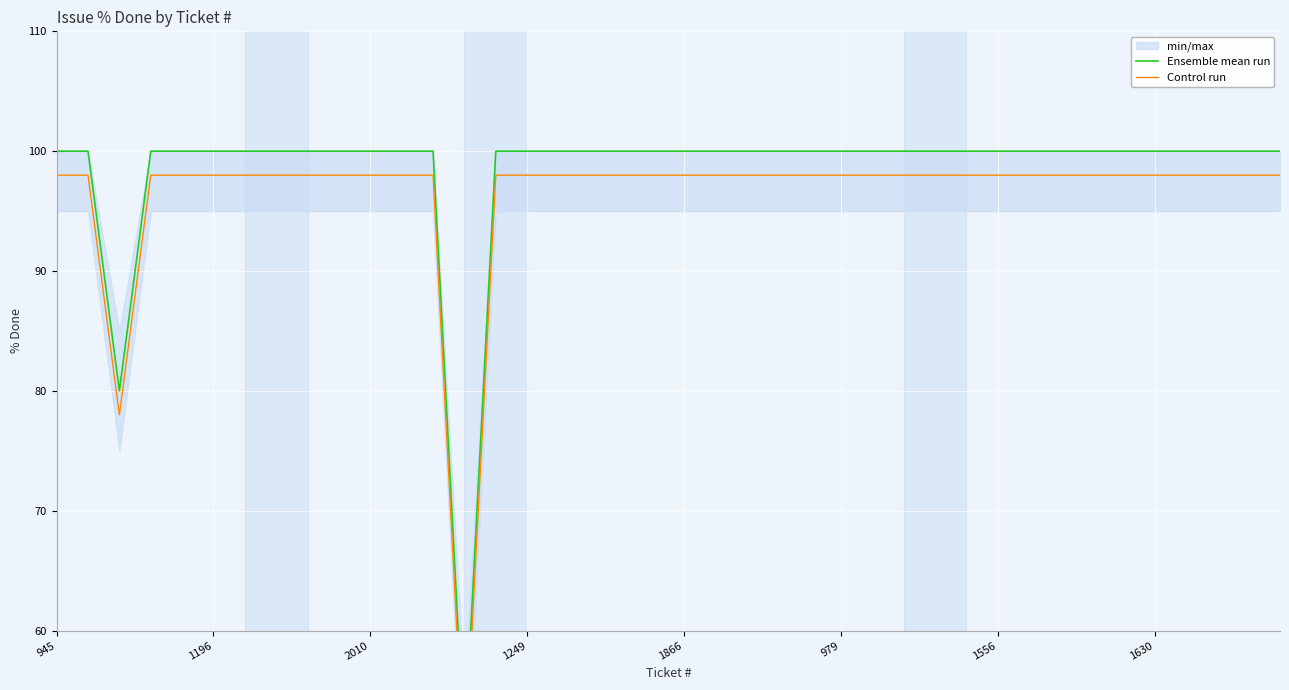

How many interior local valleys does the Control run series have?

2